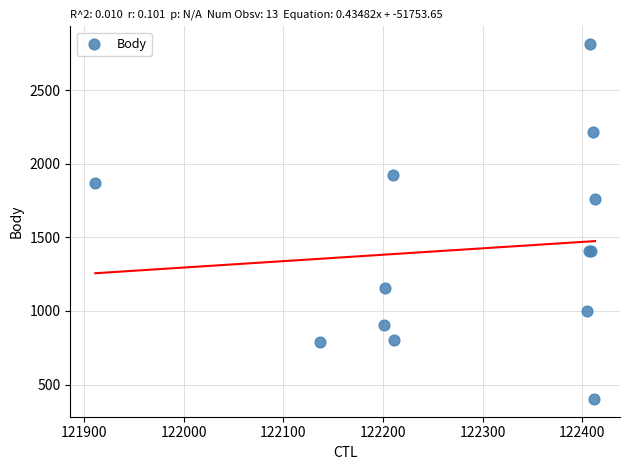

What Y value in the scatter plot is closest to 1607?

1758